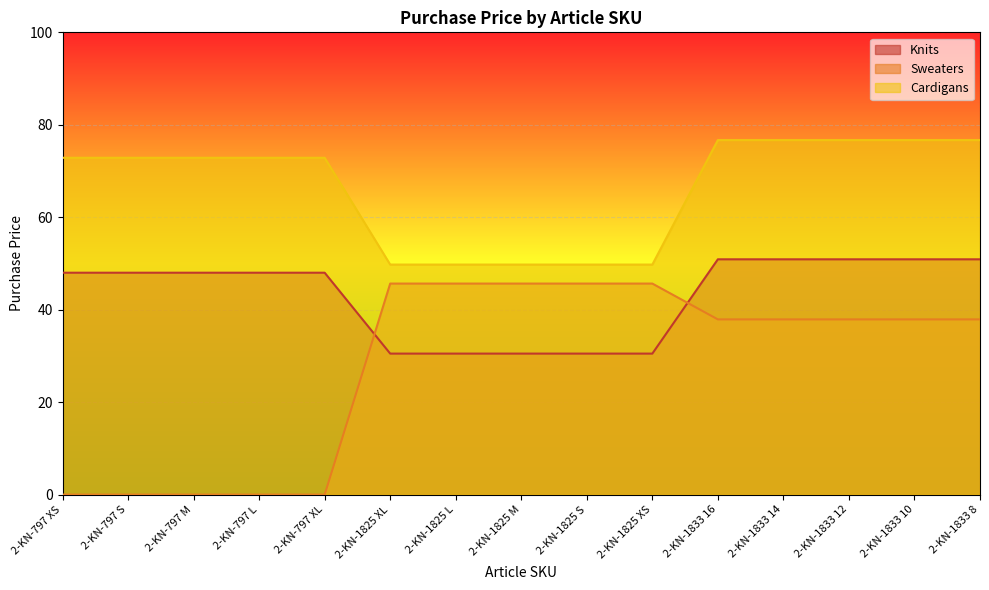

What position from the left is 2-KN-797 XL?

5